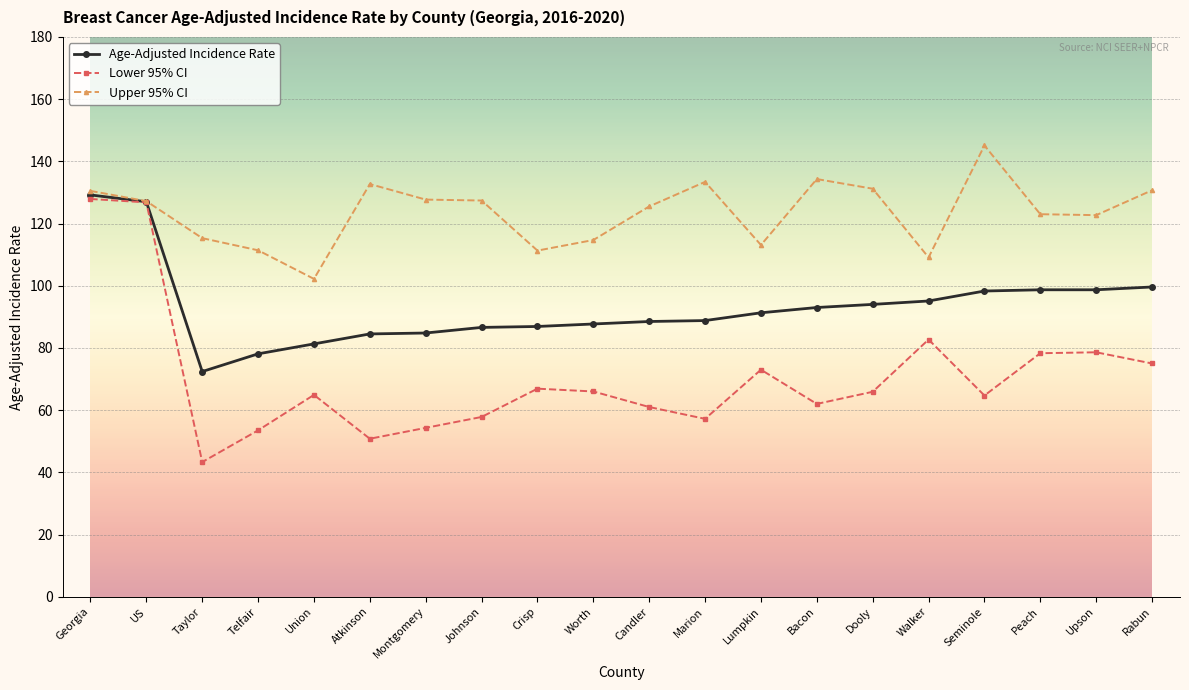

True or false: Lower 95% CI has more than 1 interior local peaks.

True